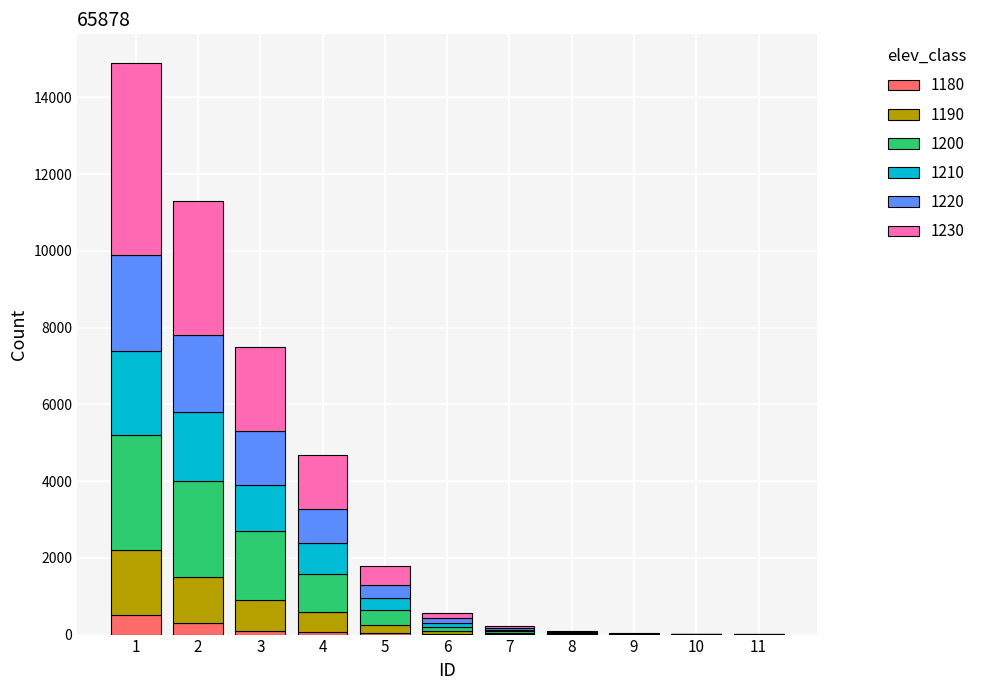

Is it true that 1190 equals 57 at 5?

False